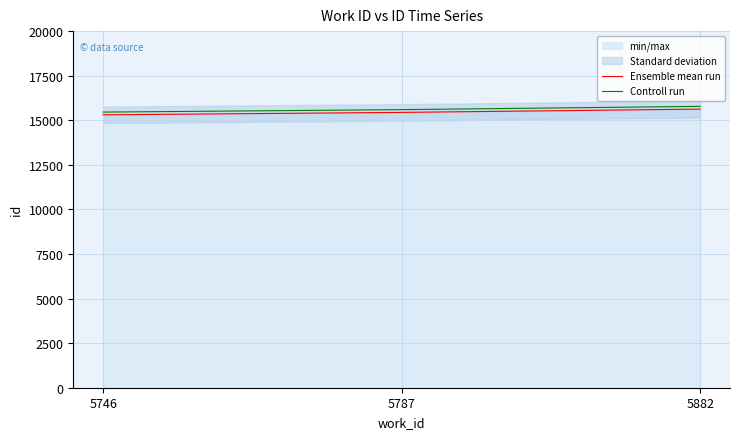

What is the difference between the maximum and minimum values in the Ensemble mean run series?

319.0